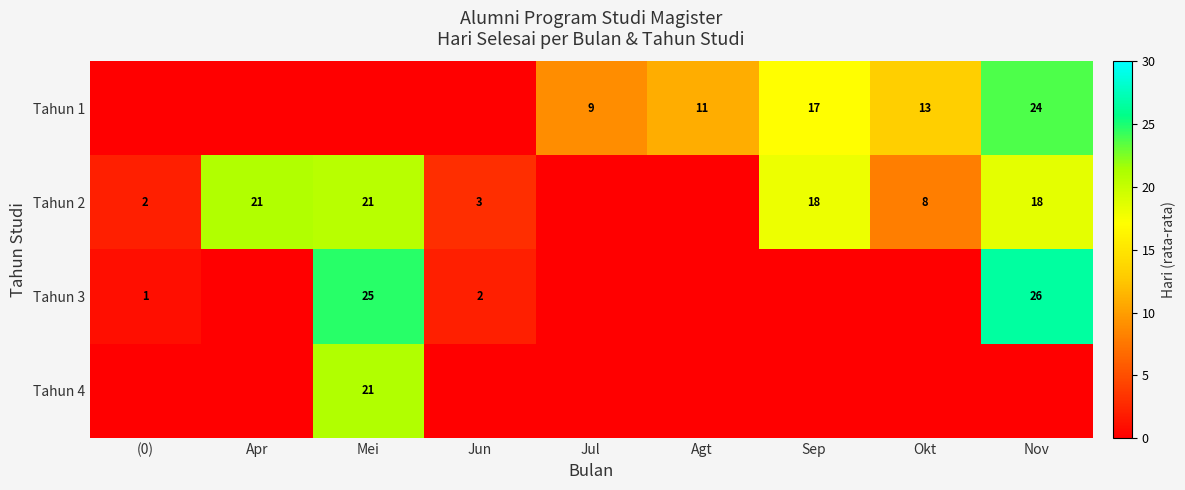

Is it true that Tahun 1 equals 9 at Jul?

True